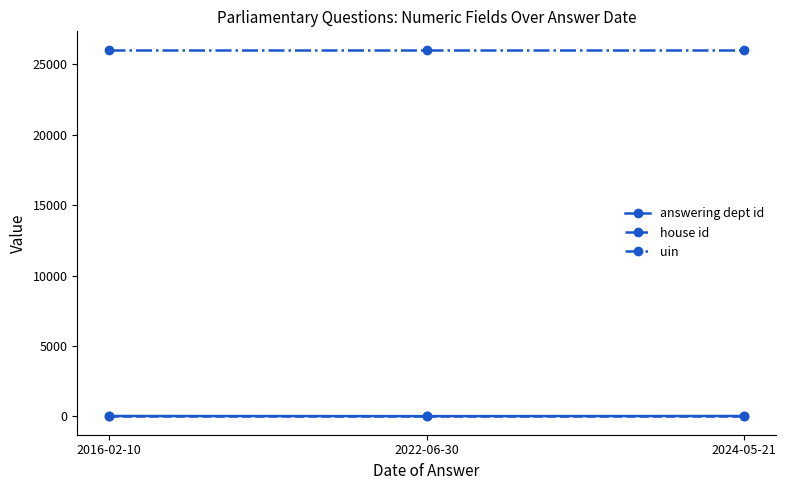

What is the spread (max minus min) of values at 2016-02-10?

26036